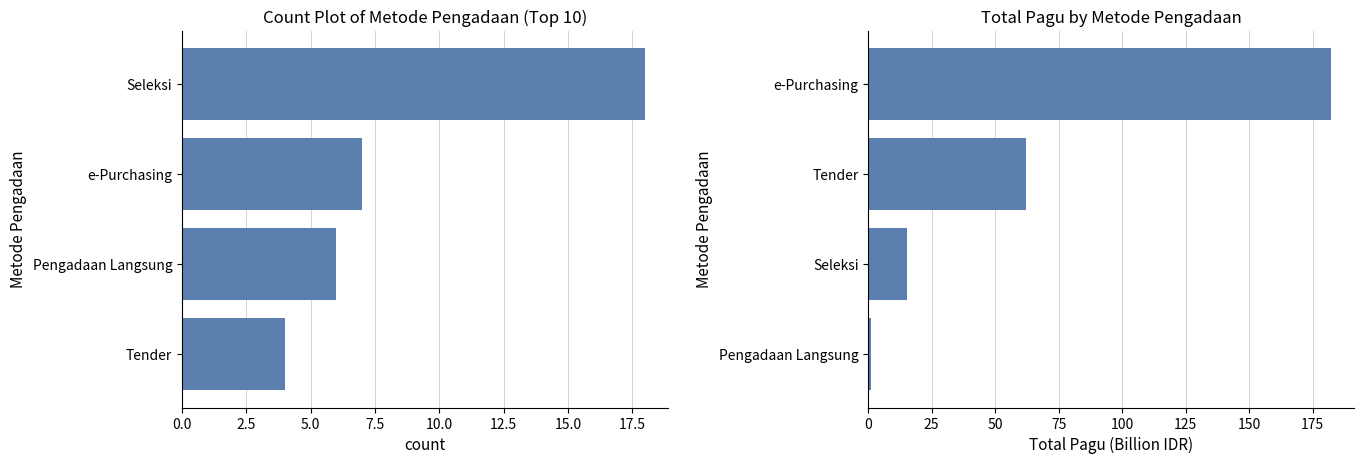

At how many categories does at least one series exceed 25?

2